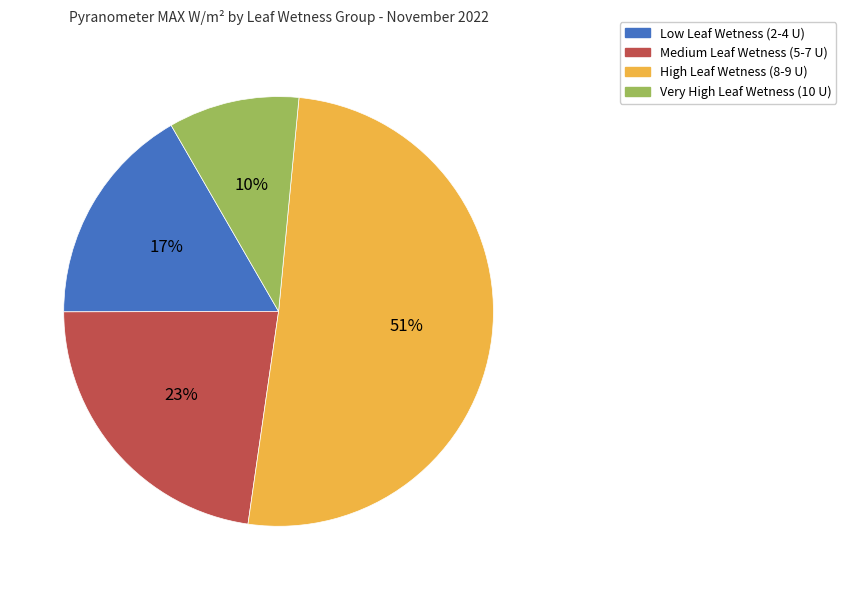

To the nearest percent, what is the difference between the largest and smallest slice percentages?

41%